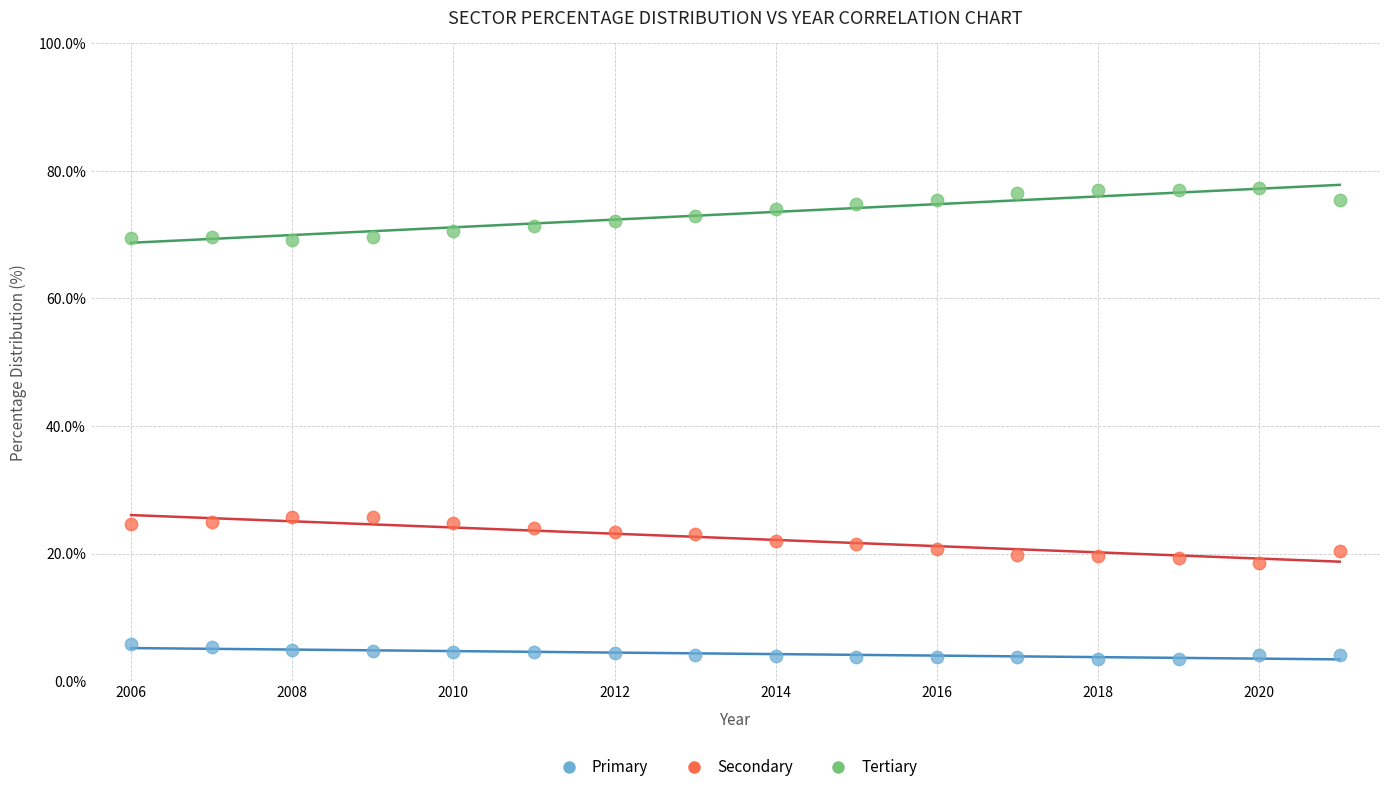

Which series contains the lowest Y value?

Primary